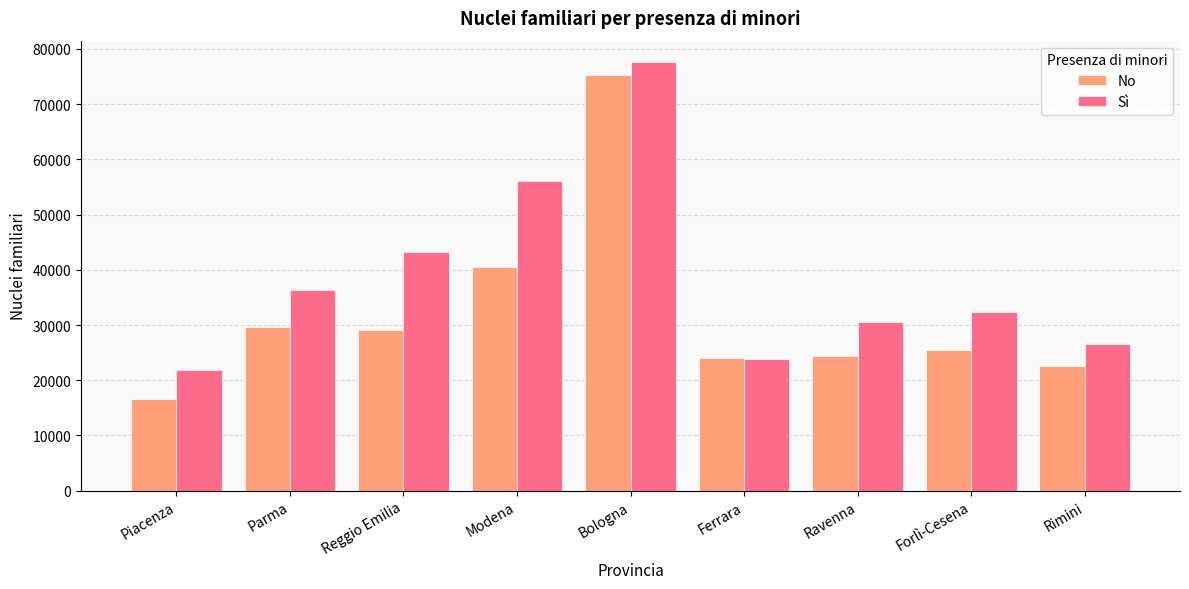

What are all the series names shown in the legend?

No, Sì